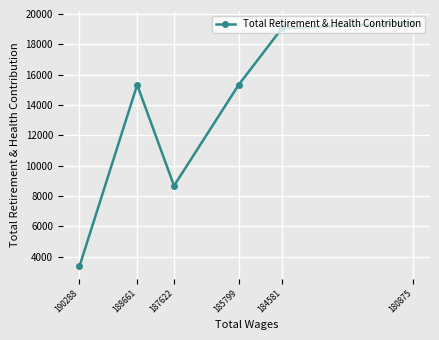

How many points are higher than both their immediate neighbors (excluding endpoints)?

1